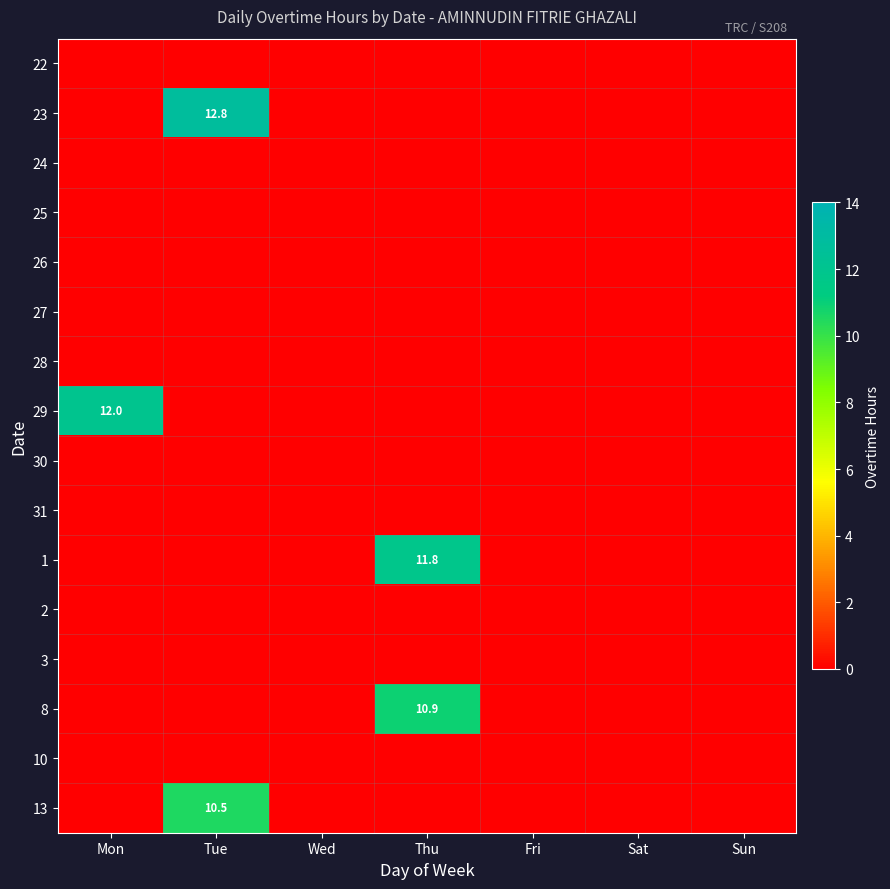

The value of 29 at Fri is 7.0. True or false?

False